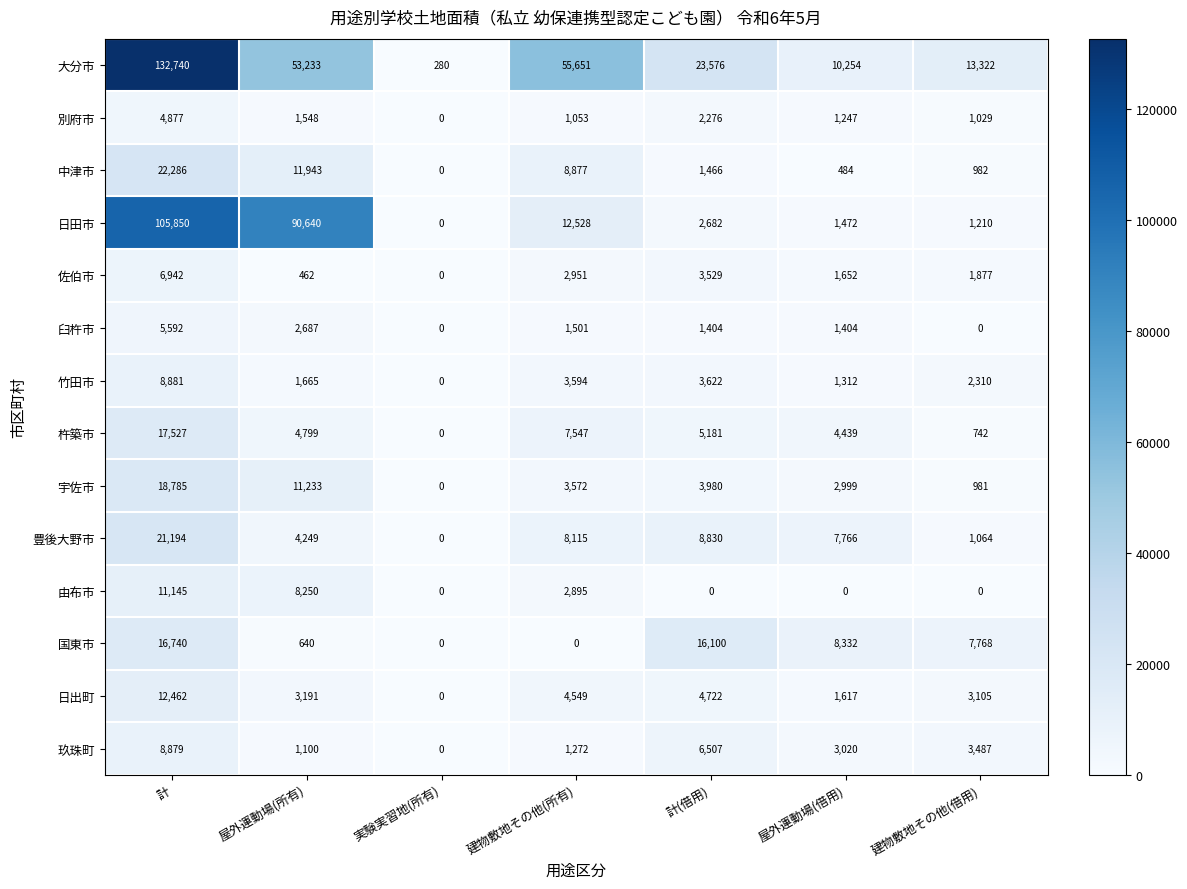

Rank the series by their maximum value, from lowest to highest.

別府市, 臼杵市, 佐伯市, 玖珠町, 竹田市, 由布市, 日出町, 国東市, 杵築市, 宇佐市, 豊後大野市, 中津市, 日田市, 大分市